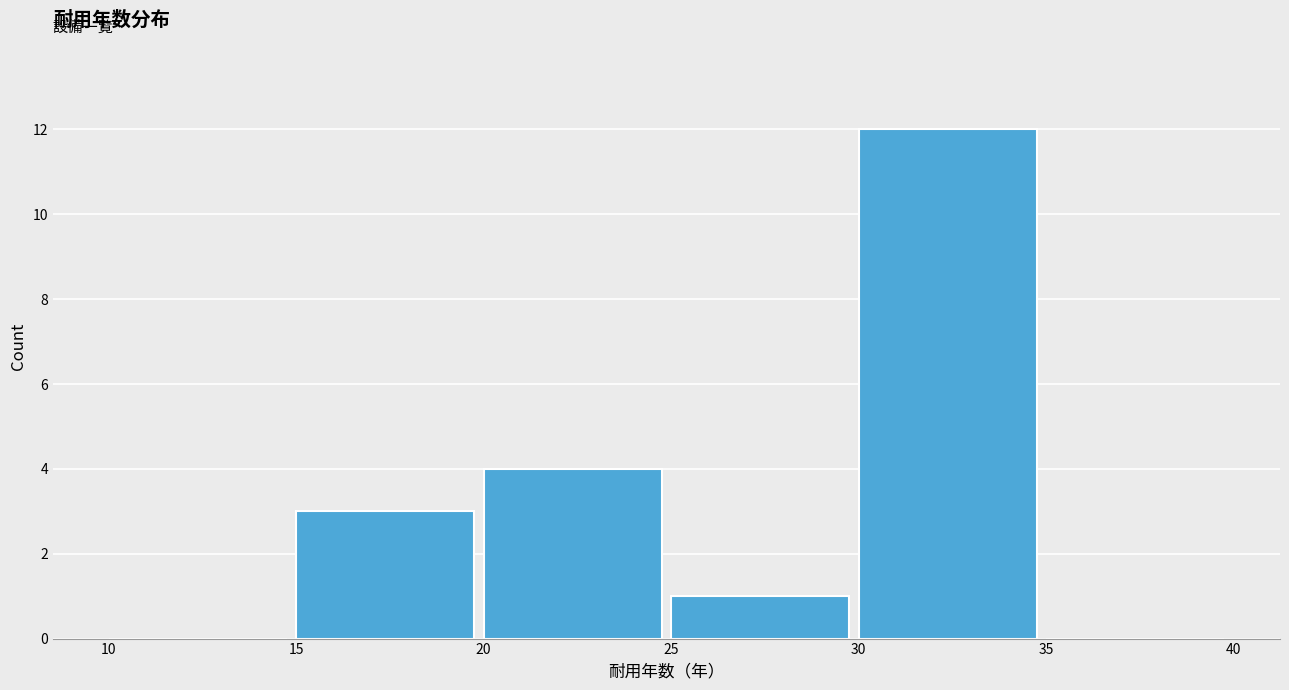

How tall is the bar that spans 30 to 35 on the x-axis? The values are not printed on the chart, so give them approximately, as read against the axis.

12